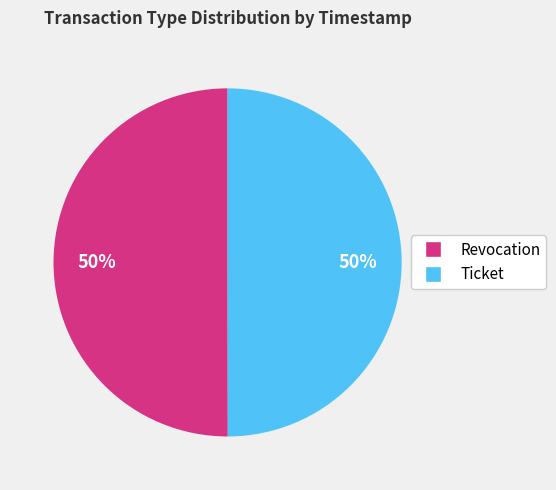

What is the ratio of the value at Revocation to the value at Ticket?

1.0